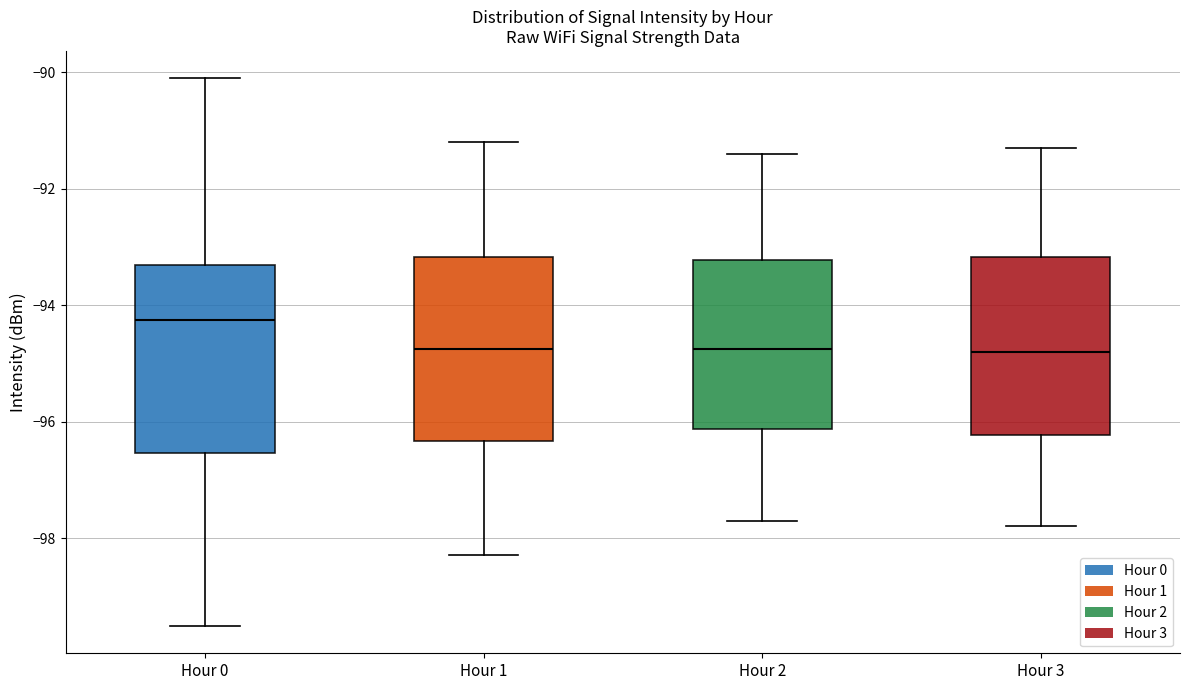

Reading left to right, read every box against the y-axis: the position of its median line, the range the box covers, and the ends of its whiskers. The values are not printed on the chart, so give them approximately, as read against the axis.

Hour 0: median -94.2, box -96.6 to -93.4, whiskers -99.6 to -90.0
Hour 1: median -94.8, box -96.4 to -93.2, whiskers -98.2 to -91.2
Hour 2: median -94.8, box -96.2 to -93.2, whiskers -97.6 to -91.4
Hour 3: median -94.8, box -96.2 to -93.2, whiskers -97.8 to -91.2